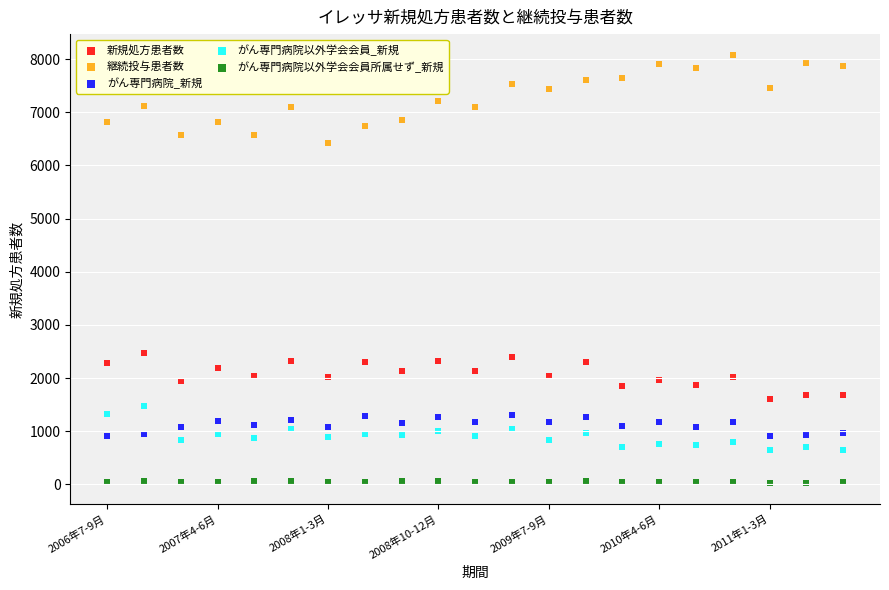

What are all the series names shown in the legend?

新規処方患者数, 継続投与患者数, がん専門病院_新規, がん専門病院以外学会会員_新規, がん専門病院以外学会会員所属せず_新規